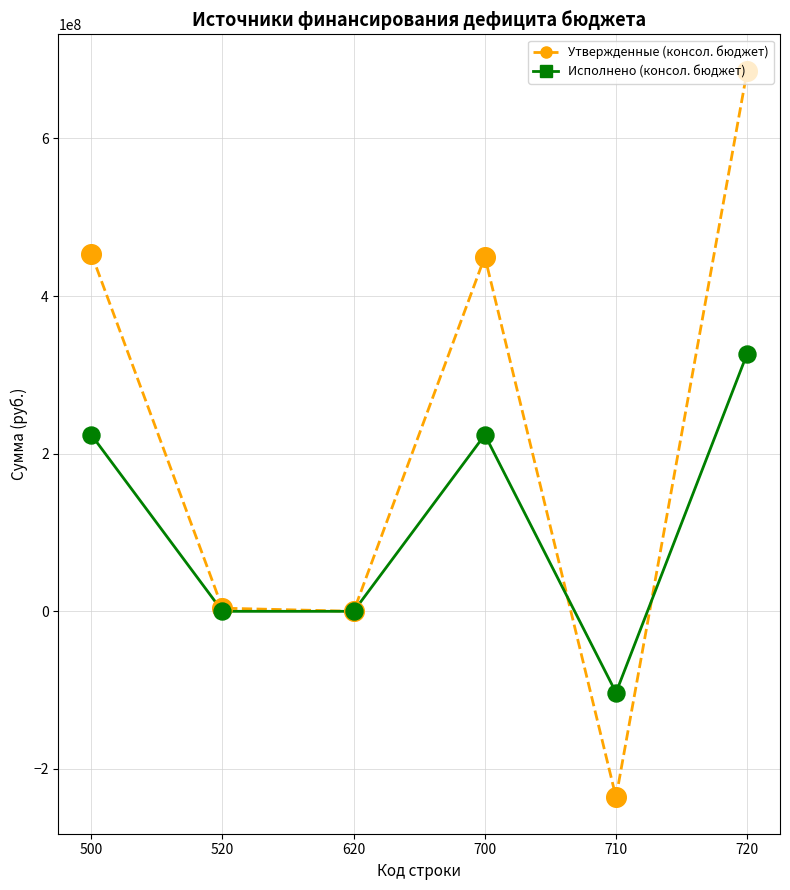

At which category is the sum across all series the highest?

720